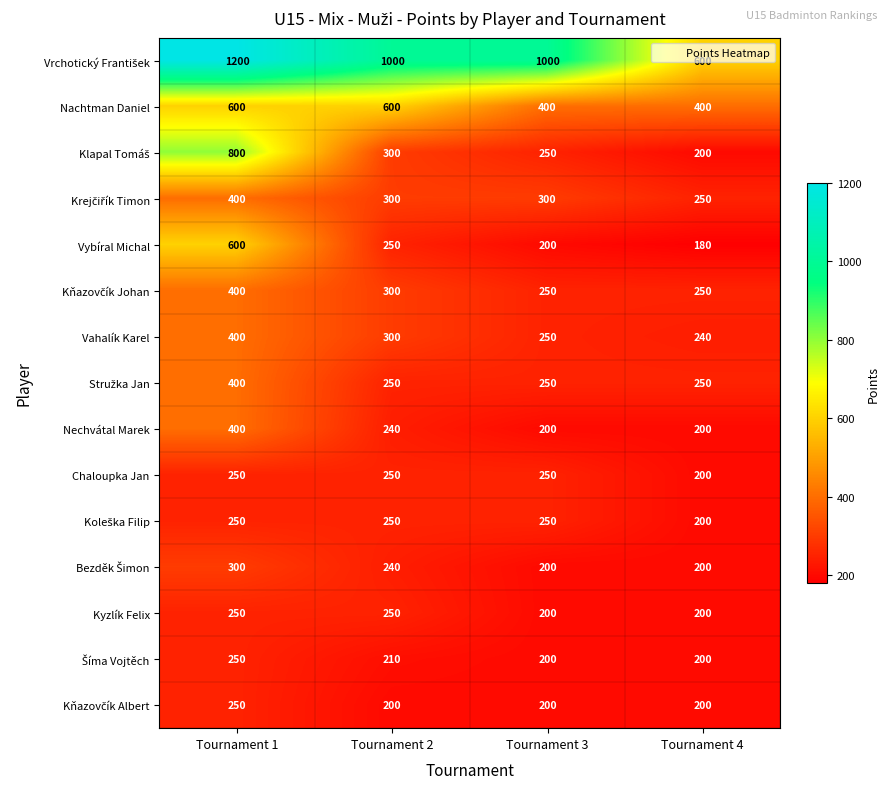

At how many categories does at least one series exceed 781?

3